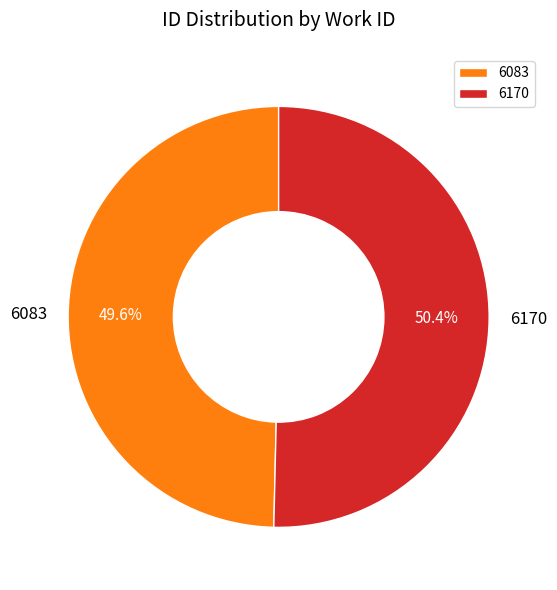

Which category accounts for the majority?

6170